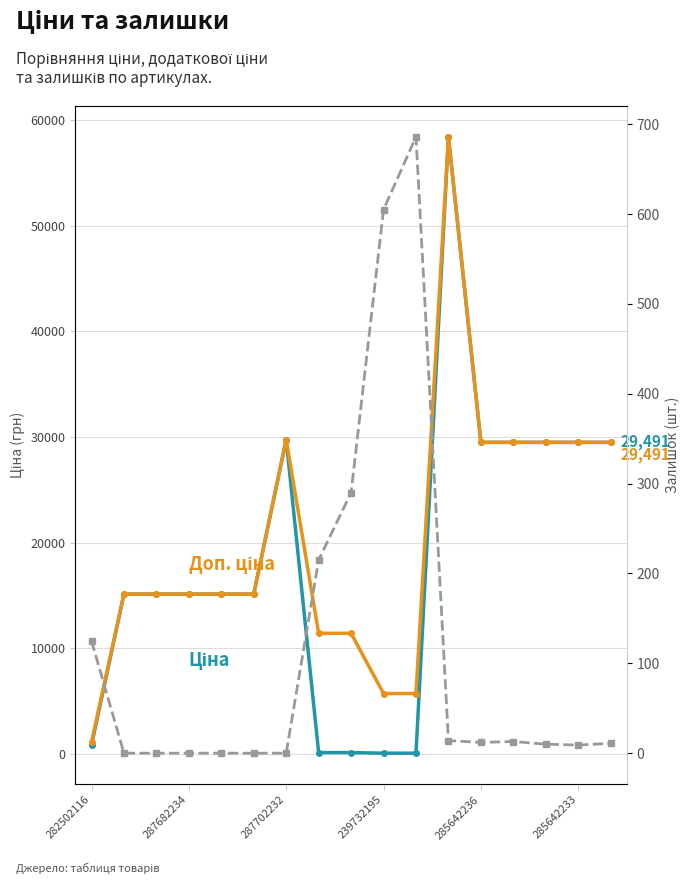

What is the sum of the Залишок values at 7 and 6?

215.0